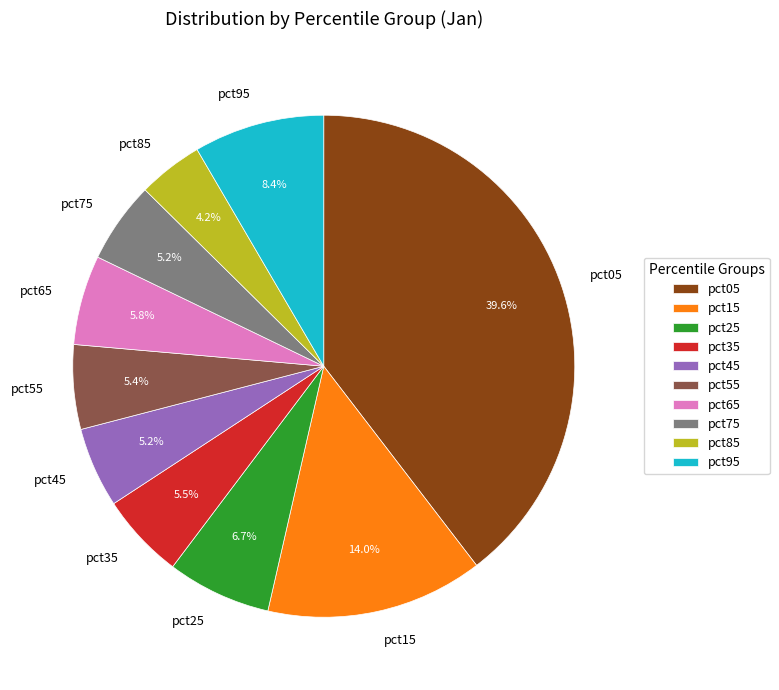

Does pct05 represent more than half of the total?

No